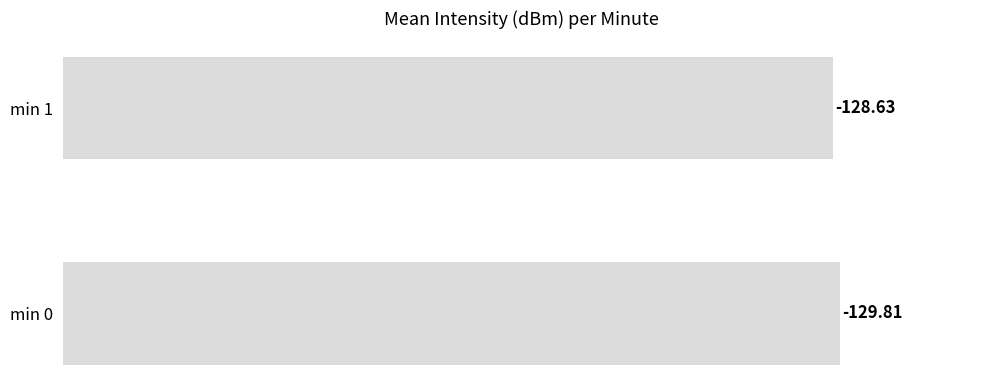

Are the bars horizontal?

Yes